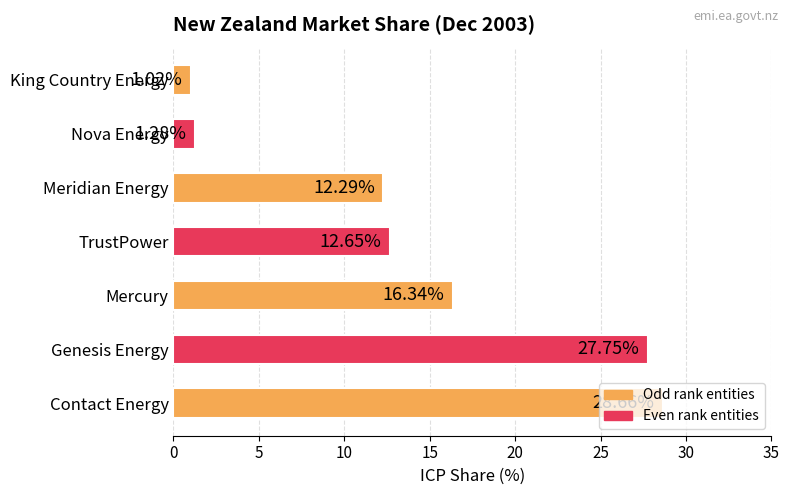

What is the difference between the maximum and minimum values?

27.6